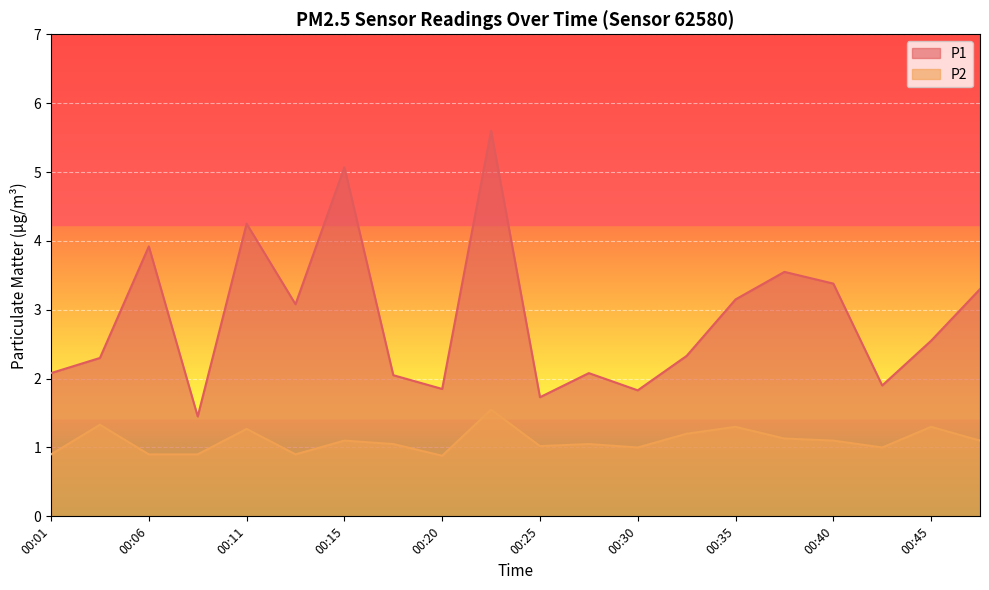

At which category does P2 reach its first local peak?

00:03